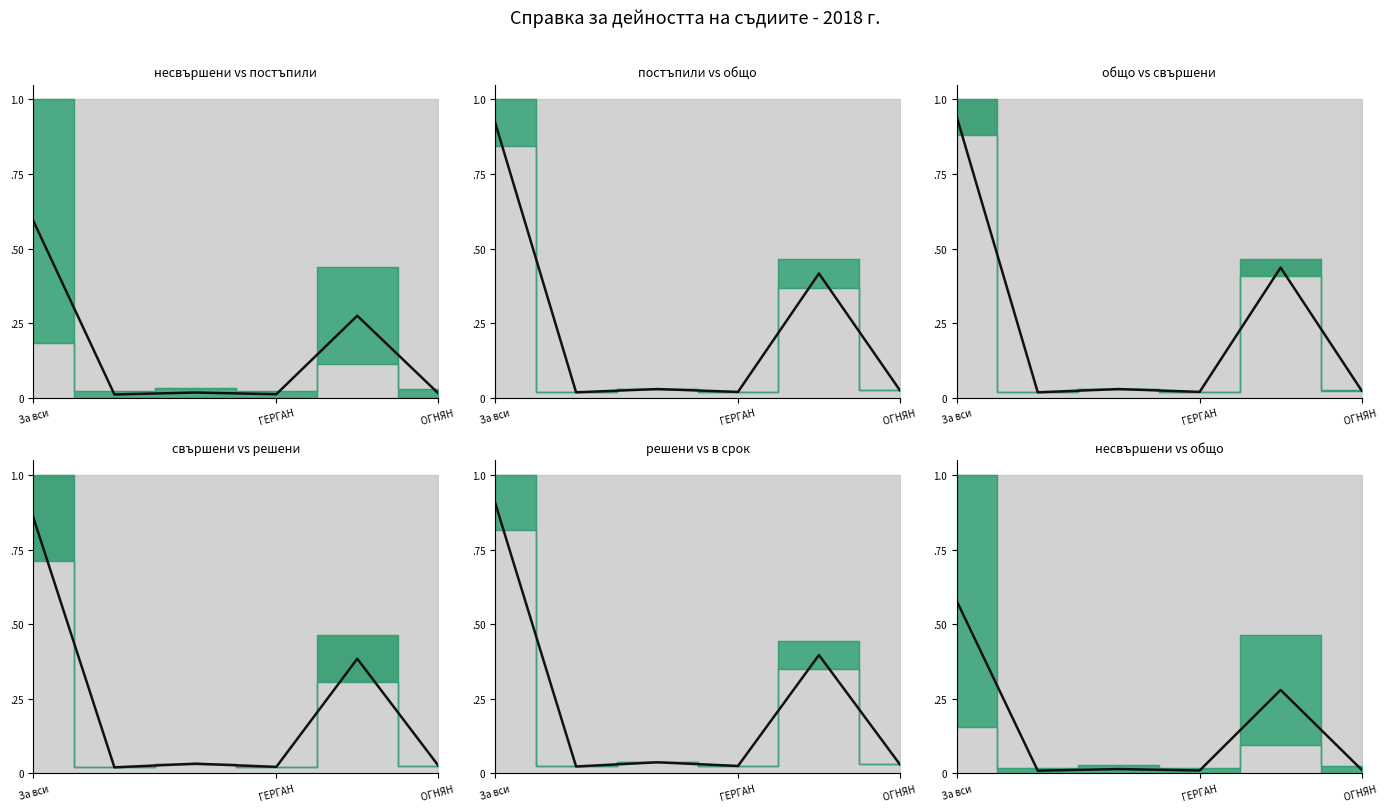

What position from the right is 4?

2